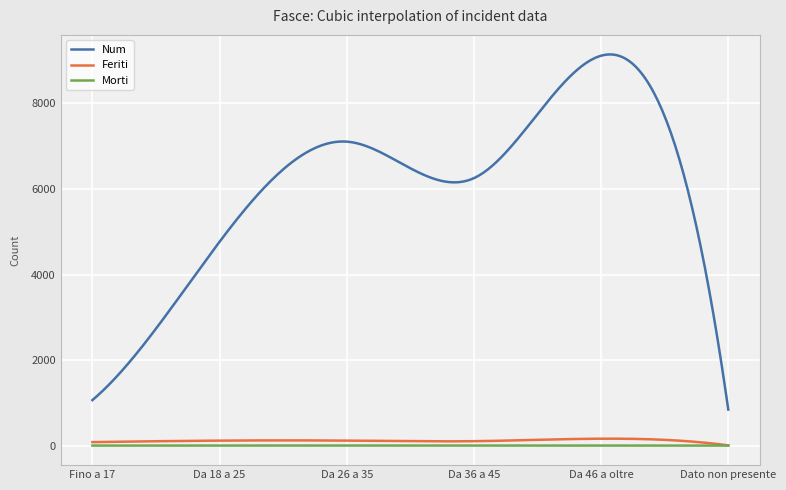

The Morti series shows 1 at Da 36 a 45. True or false?

False